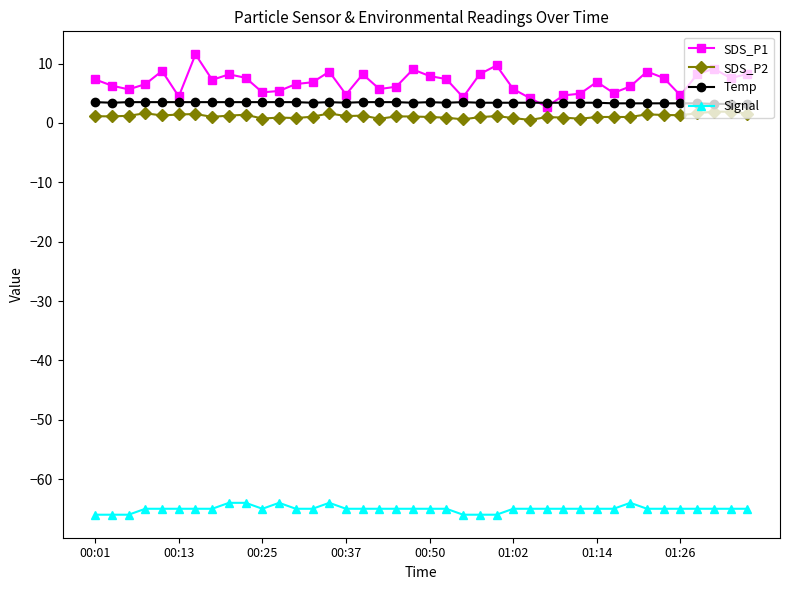

Which series has the largest range (max minus min)?

SDS_P1